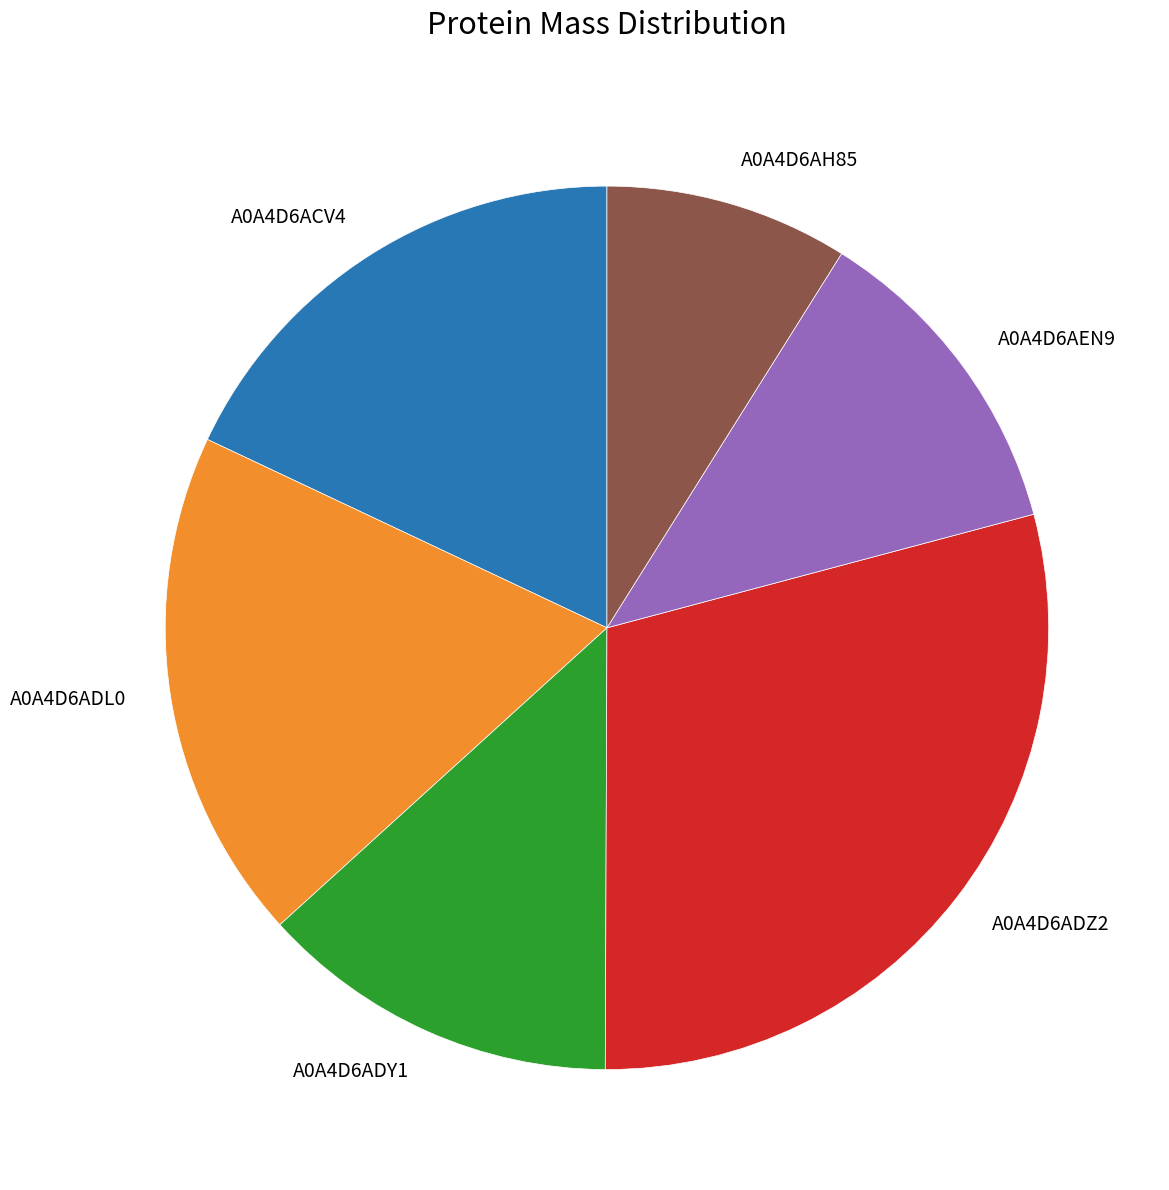

True or false: A0A4D6ADL0 accounts for 24% of the total.

False